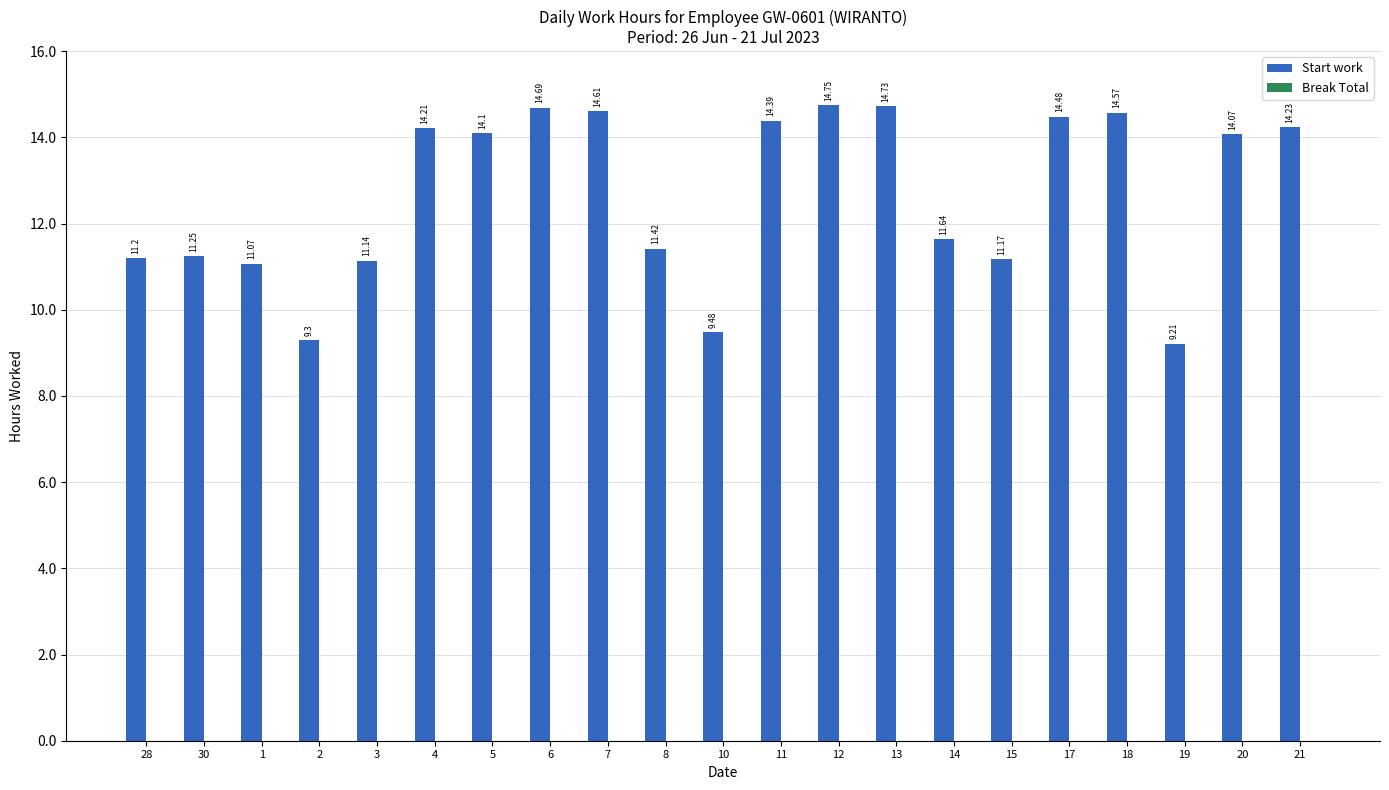

What is the difference between the second highest and second lowest values?

5.4